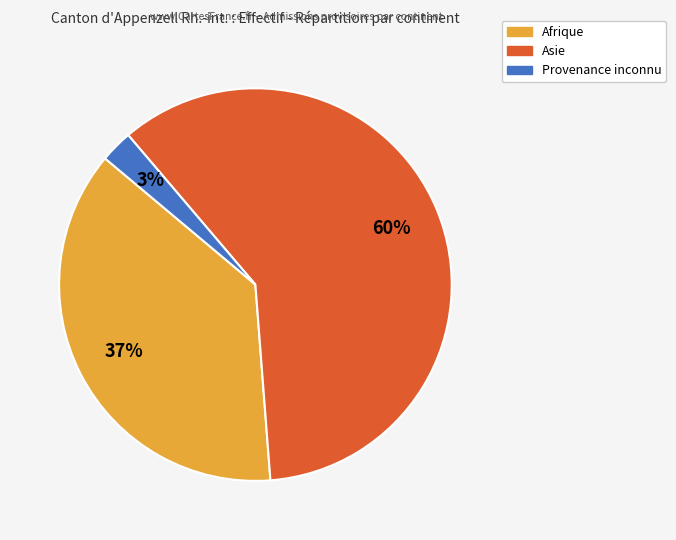

Is there any slice that represents more than half of the pie?

Yes